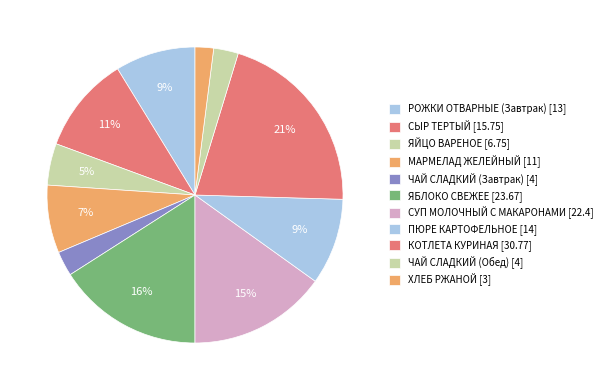

What is the total percentage of ЧАЙ СЛАДКИЙ (Обед) and МАРМЕЛАД ЖЕЛЕЙНЫЙ?

10.1%